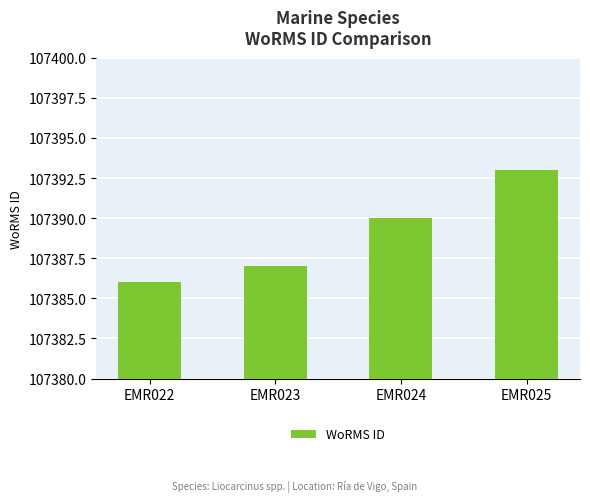

Is it true that the value at EMR022 is 107386?

True